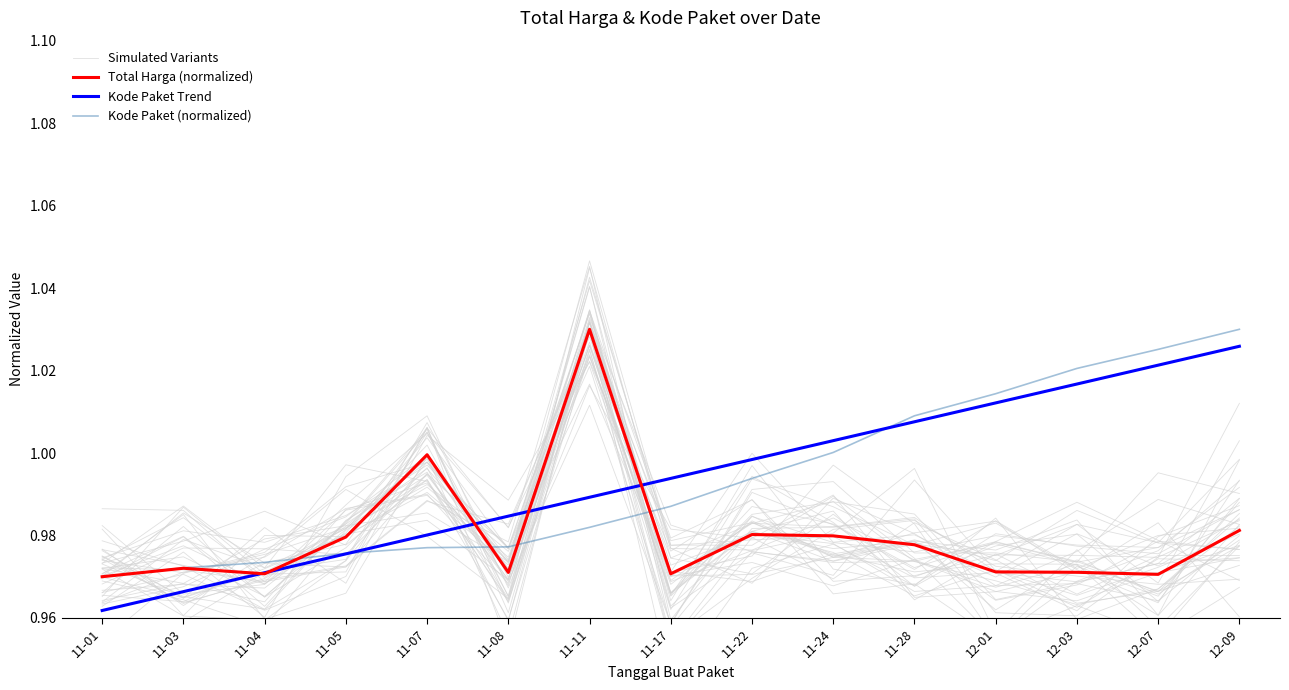

Which category has the highest value across all series?

11-11